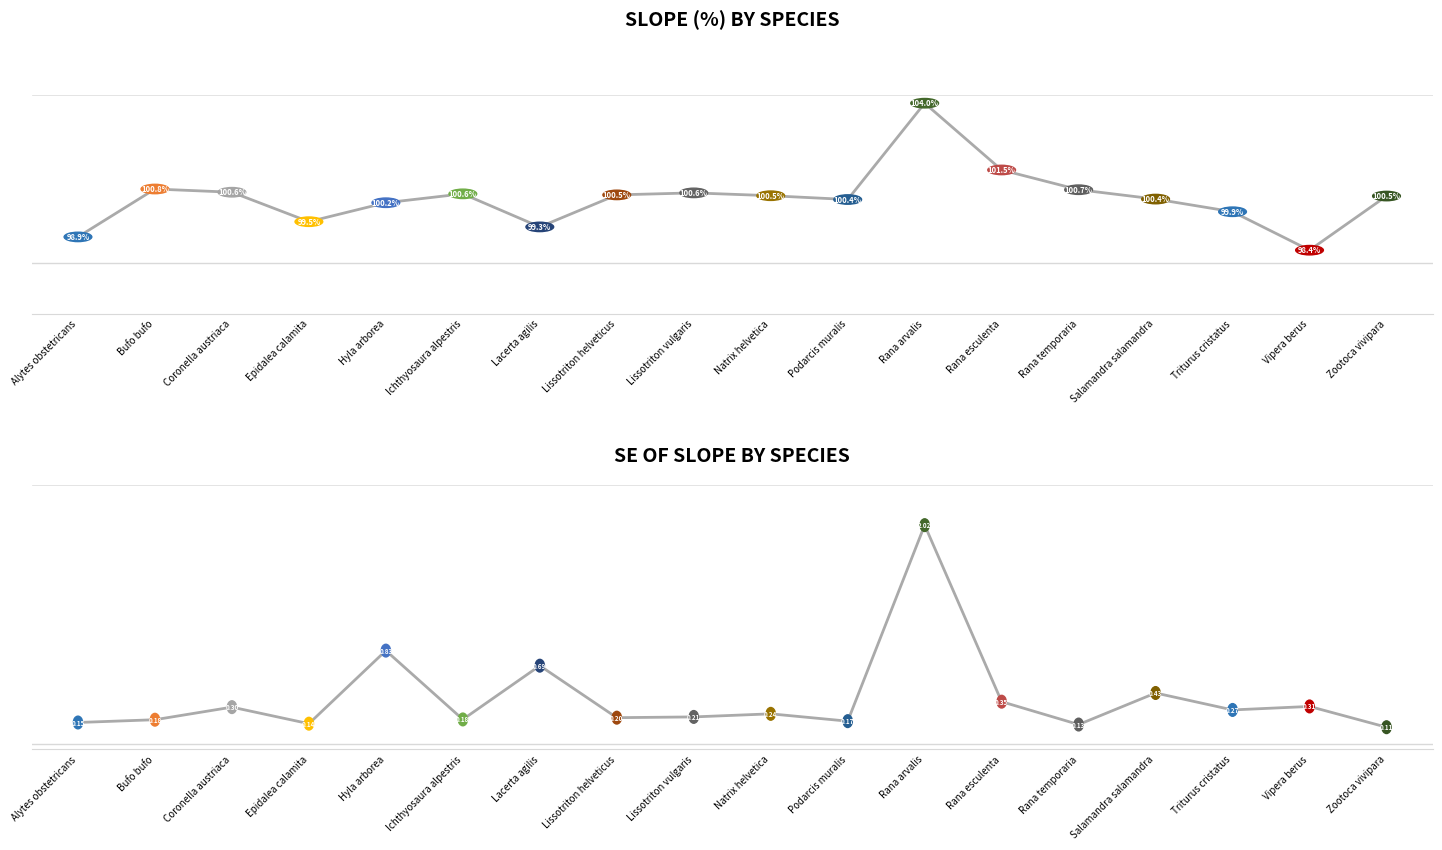

Which series contains the highest Y value?

slope (%)